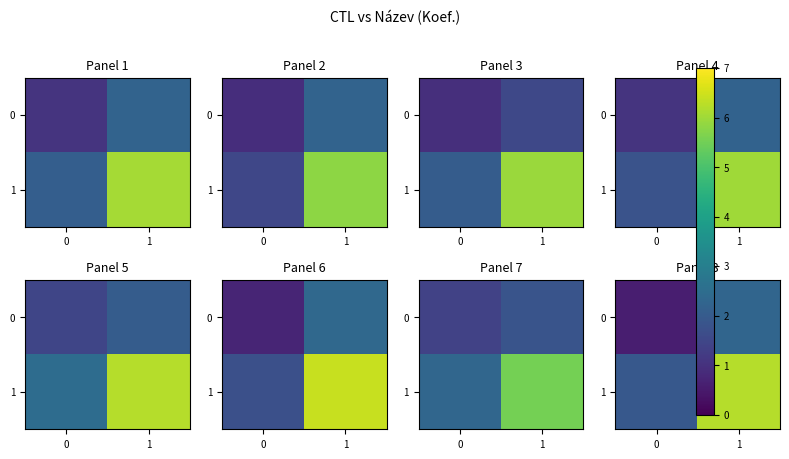

What is the sum of all row_1 values?

8.2